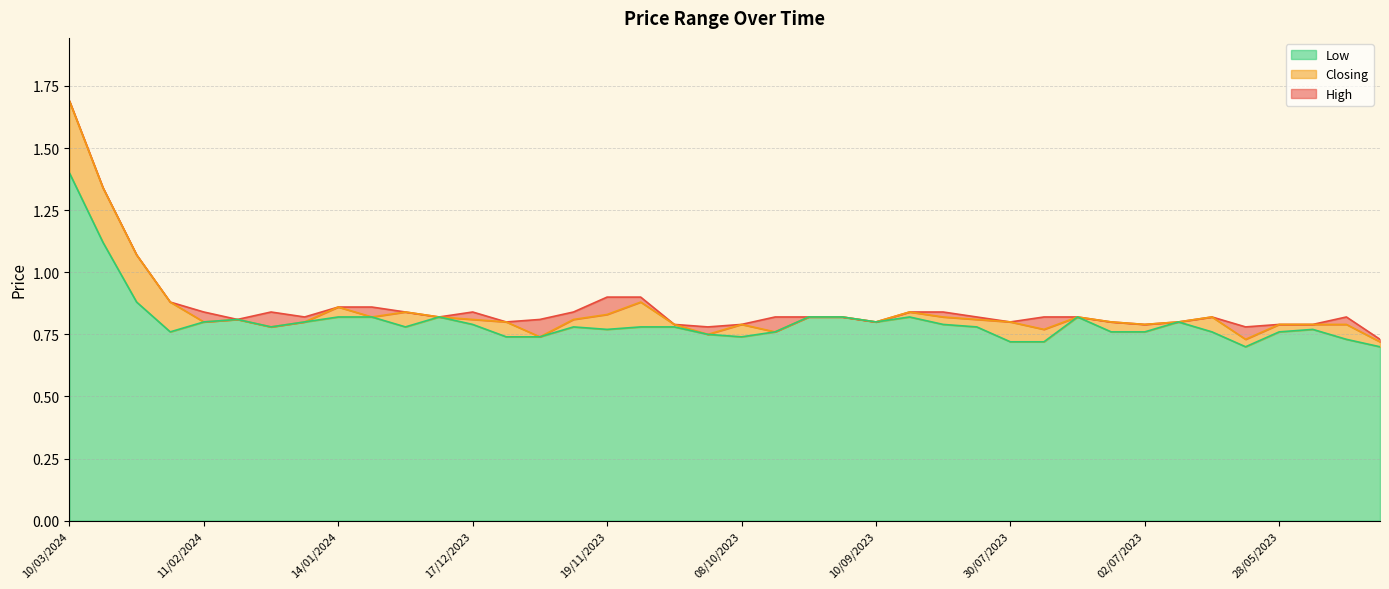

Where is the first local minimum for Closing?

11/02/2024